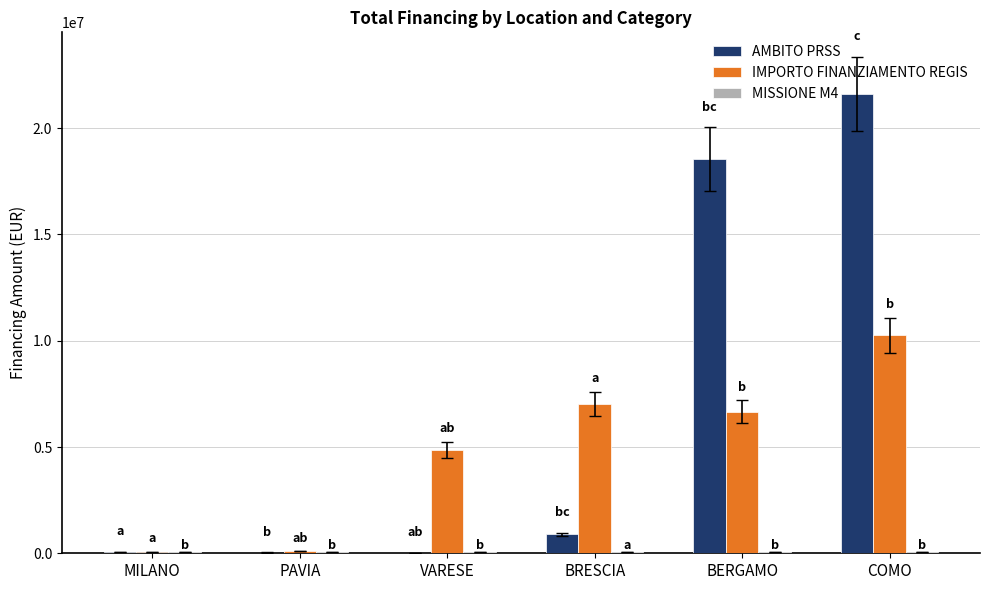

Which category has the highest value across all series?

COMO